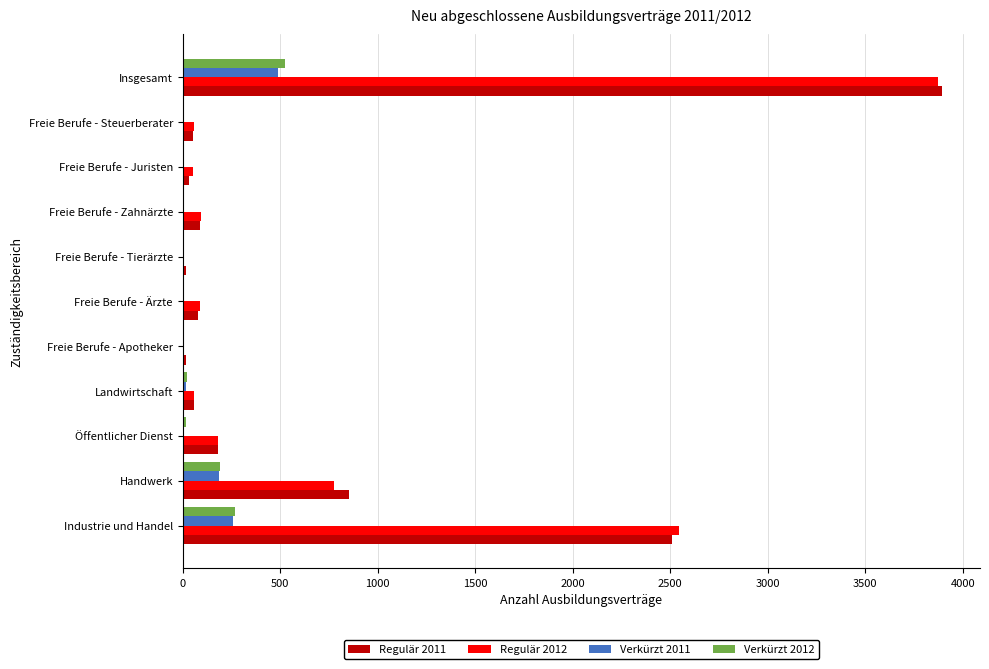

What is the sum of all Regulär 2011 values?

7782